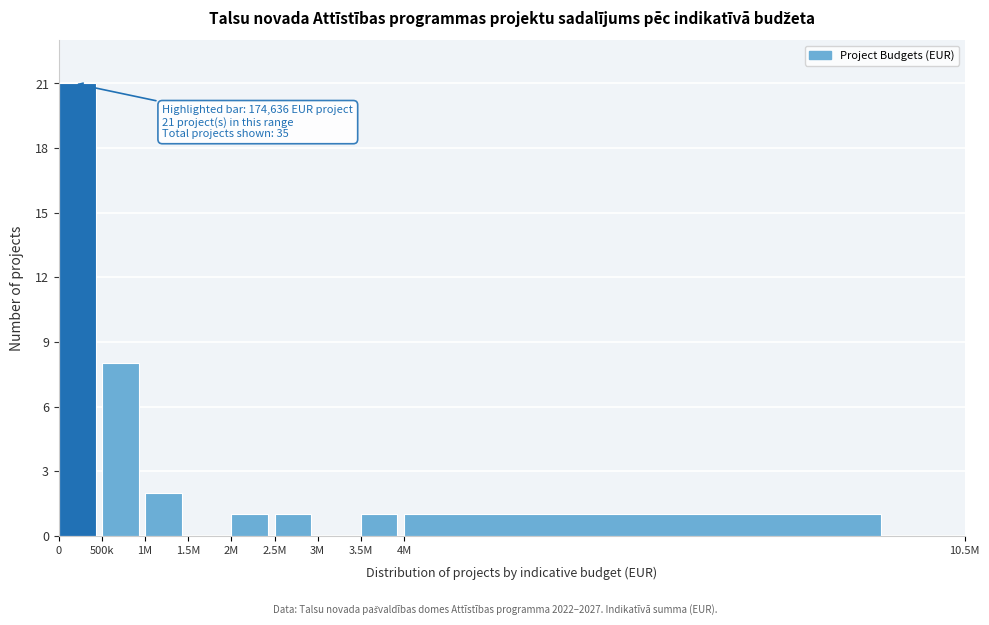

Reading right to left, transcribe all the data shown in this chart.

4M=1	3.5M=1	3M=0	2.5M=1	2M=1	1.5M=0	1M=2	500k=8	0=21